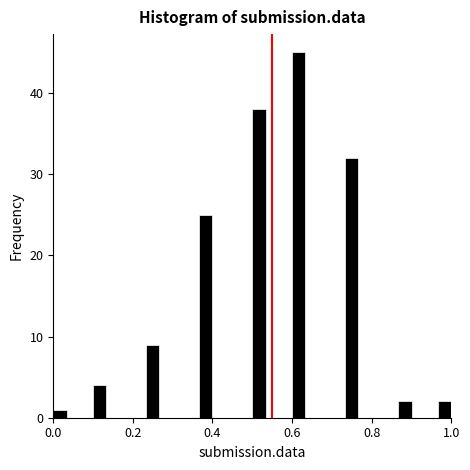

Read against the x-axis, roughly where is the centre of the tallest bar?

0.62